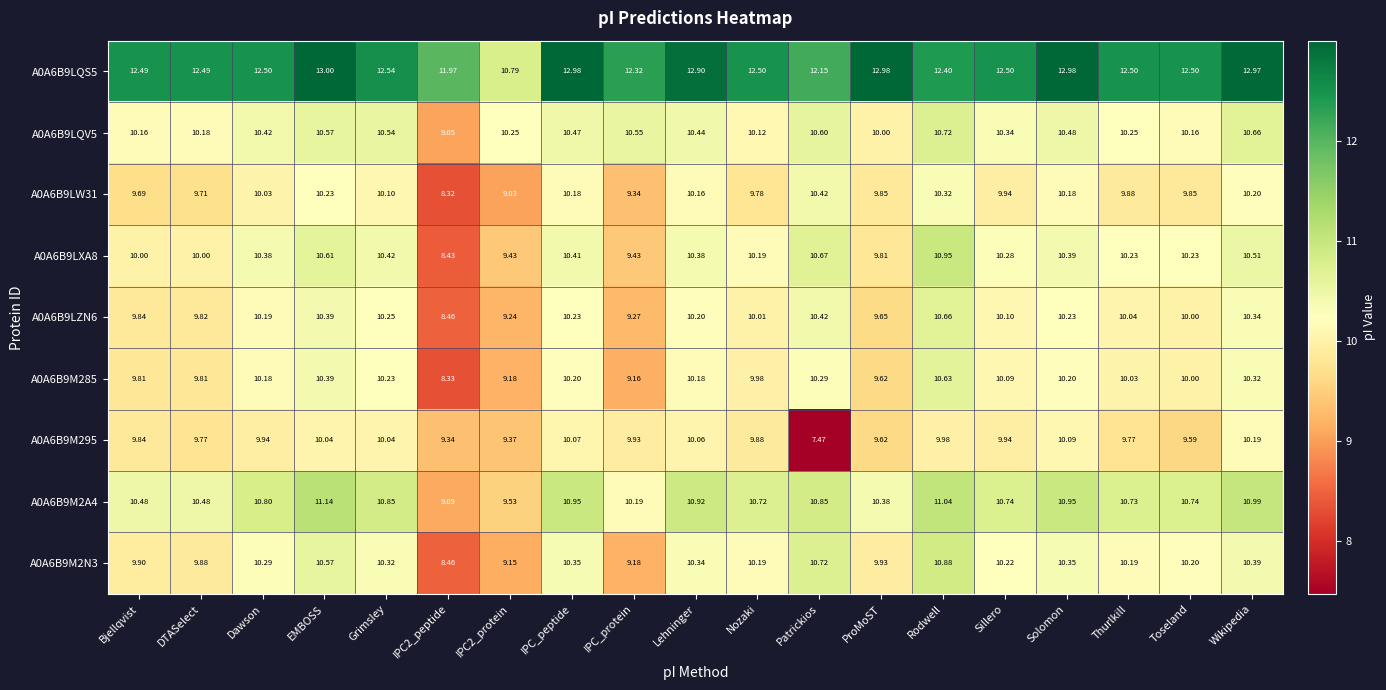

Which series has the largest total across all categories?

A0A6B9LQS5